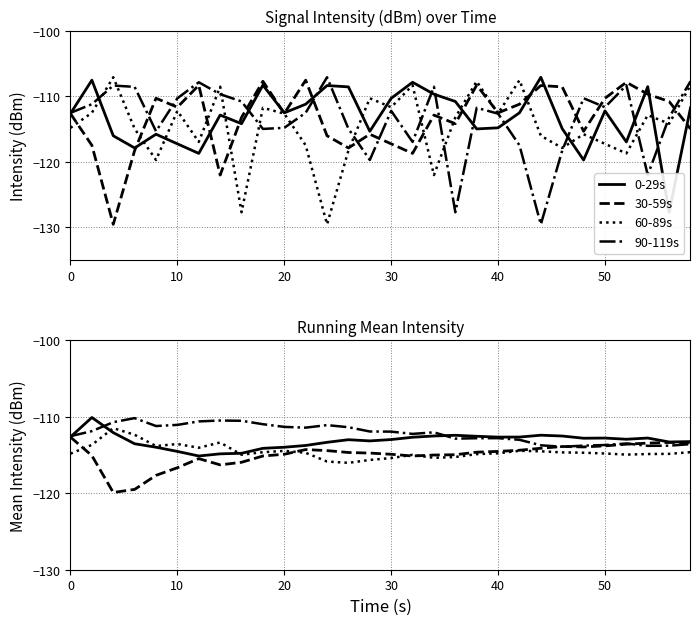

What is the difference between the maximum and second lowest values in the 30-59s series?

6.8